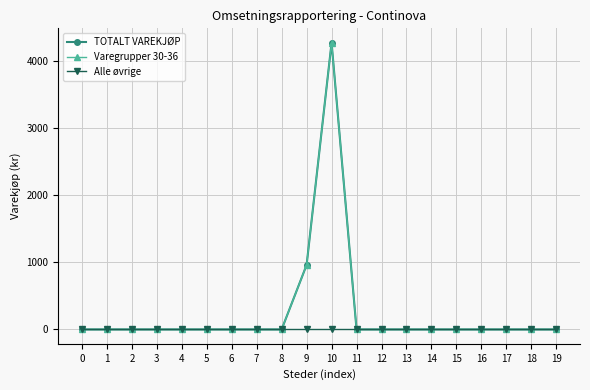

What is the sum of all Varegrupper 30-36 values?

5237